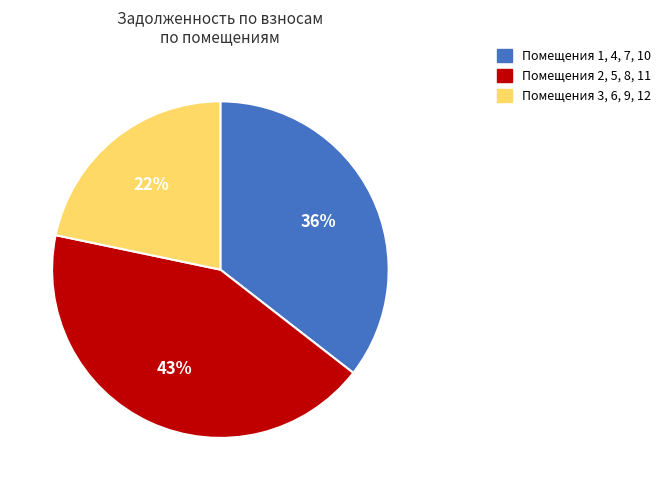

To the nearest percent, what portion does Помещения 3, 6, 9, 12 represent?

22%